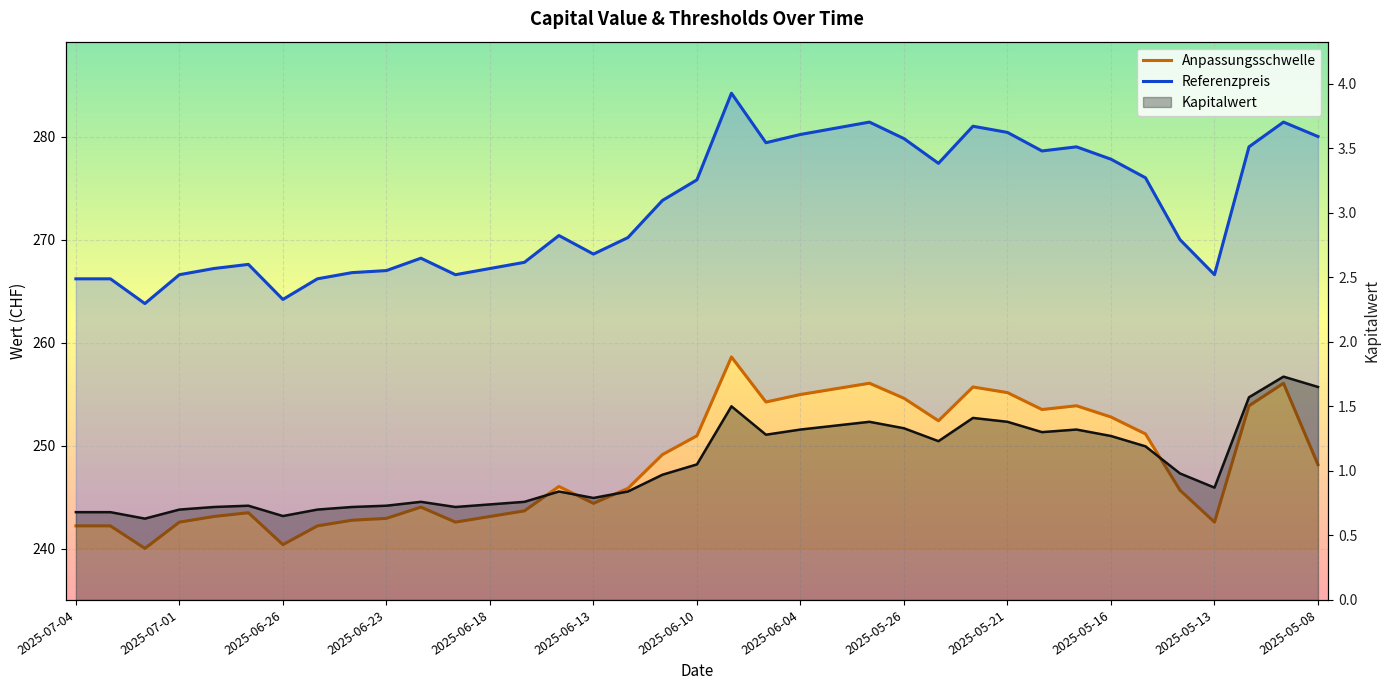

What are all the series names shown in the legend?

Anpassungsschwelle, Referenzpreis, Kapitalwert